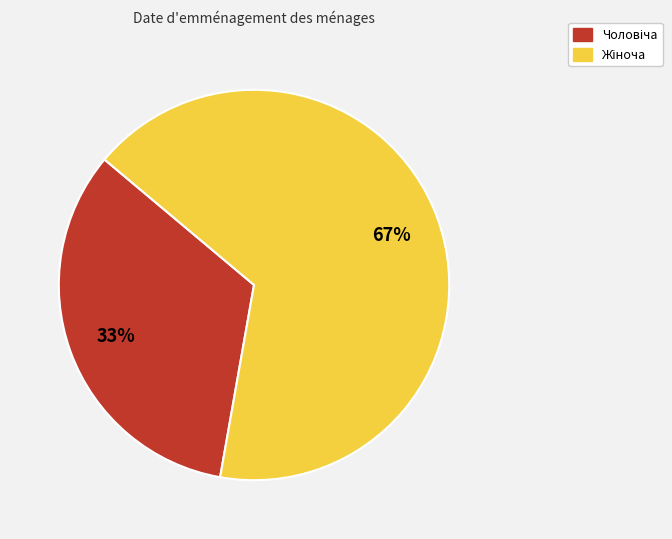

To the nearest percent, what is the average slice percentage?

50%